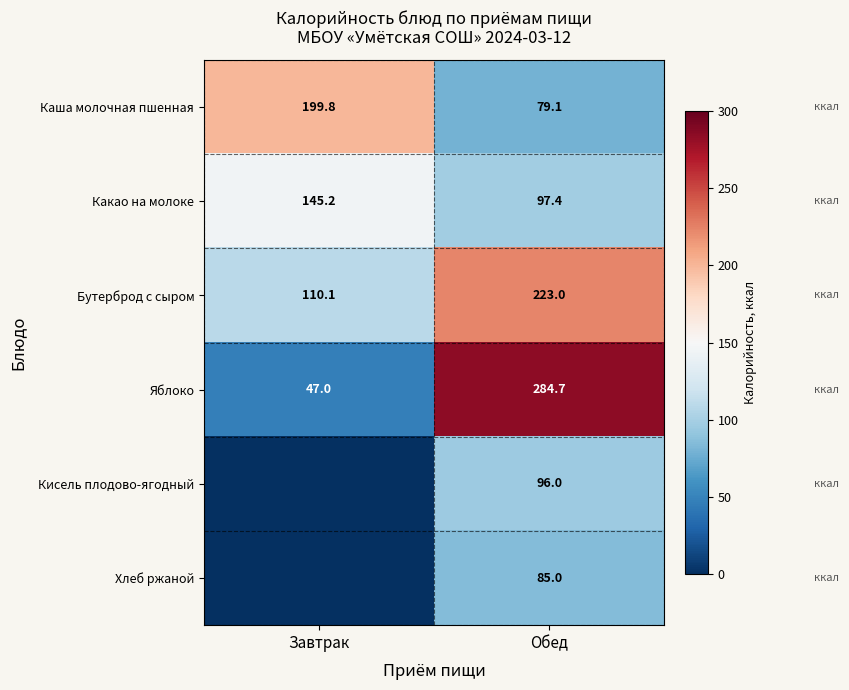

The value of Яблоко at Завтрак is 47.0. True or false?

True